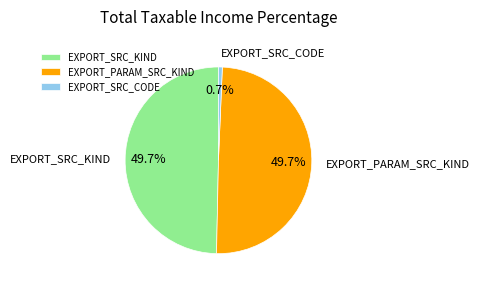

Between EXPORT_SRC_KIND and EXPORT_SRC_CODE, which is larger?

EXPORT_SRC_KIND